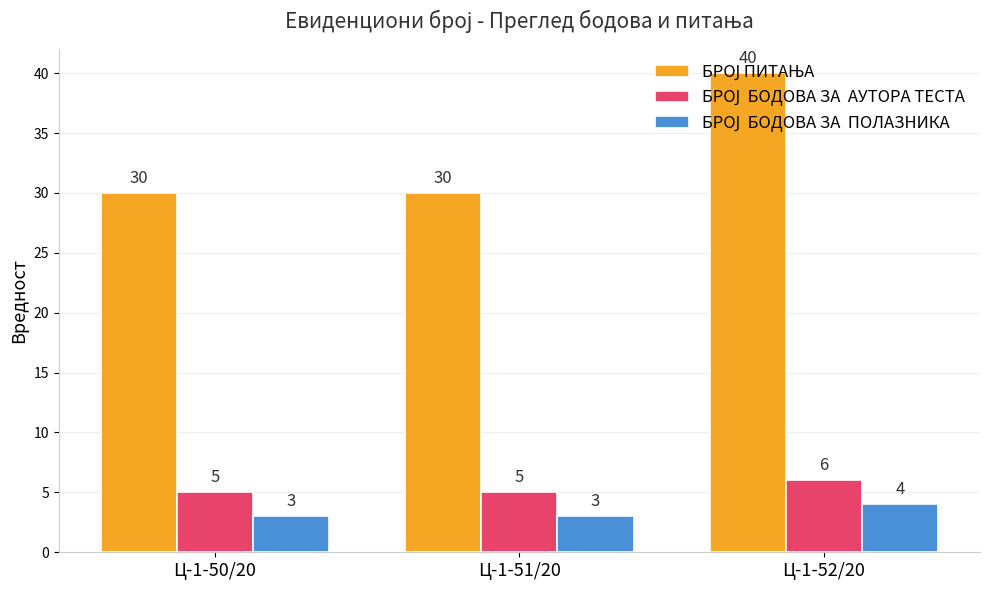

What is the spread (max minus min) of values at Ц-1-51/20?

27